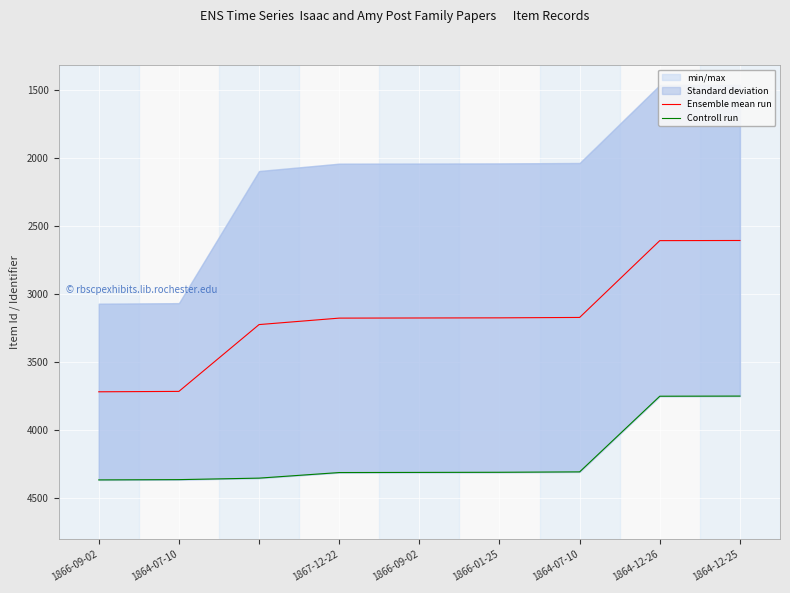

The value of Controll run at 1864-12-26 is 3751.0. True or false?

True